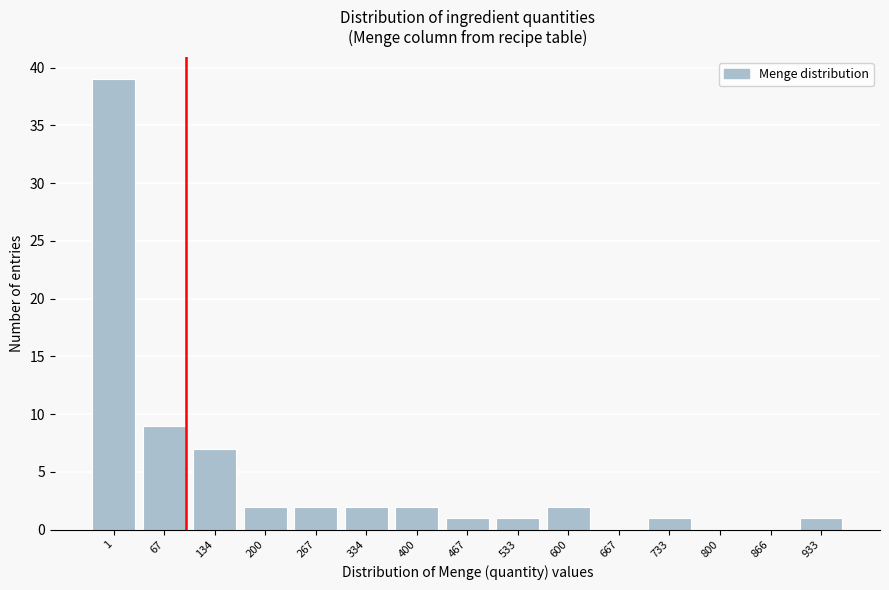

Reading left to right, what are all the values shown in this chart?

1=39	67=9	134=7	200=2	267=2	334=2	400=2	467=1	533=1	600=2	667=0	733=1	800=0	866=0	933=1